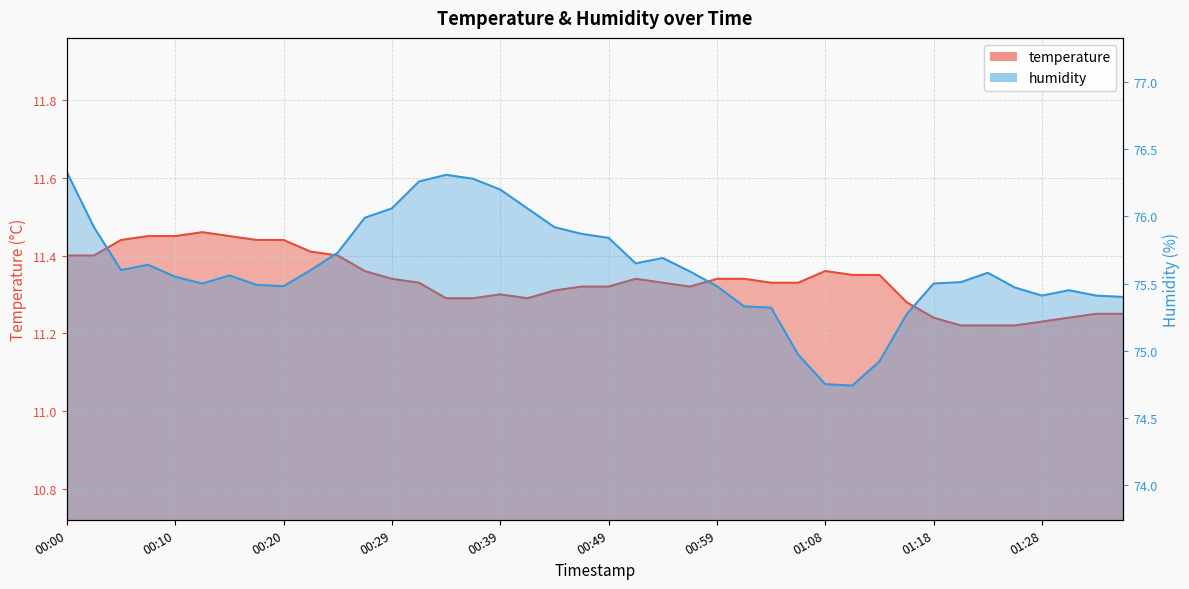

Which series has the largest total across all categories?

humidity